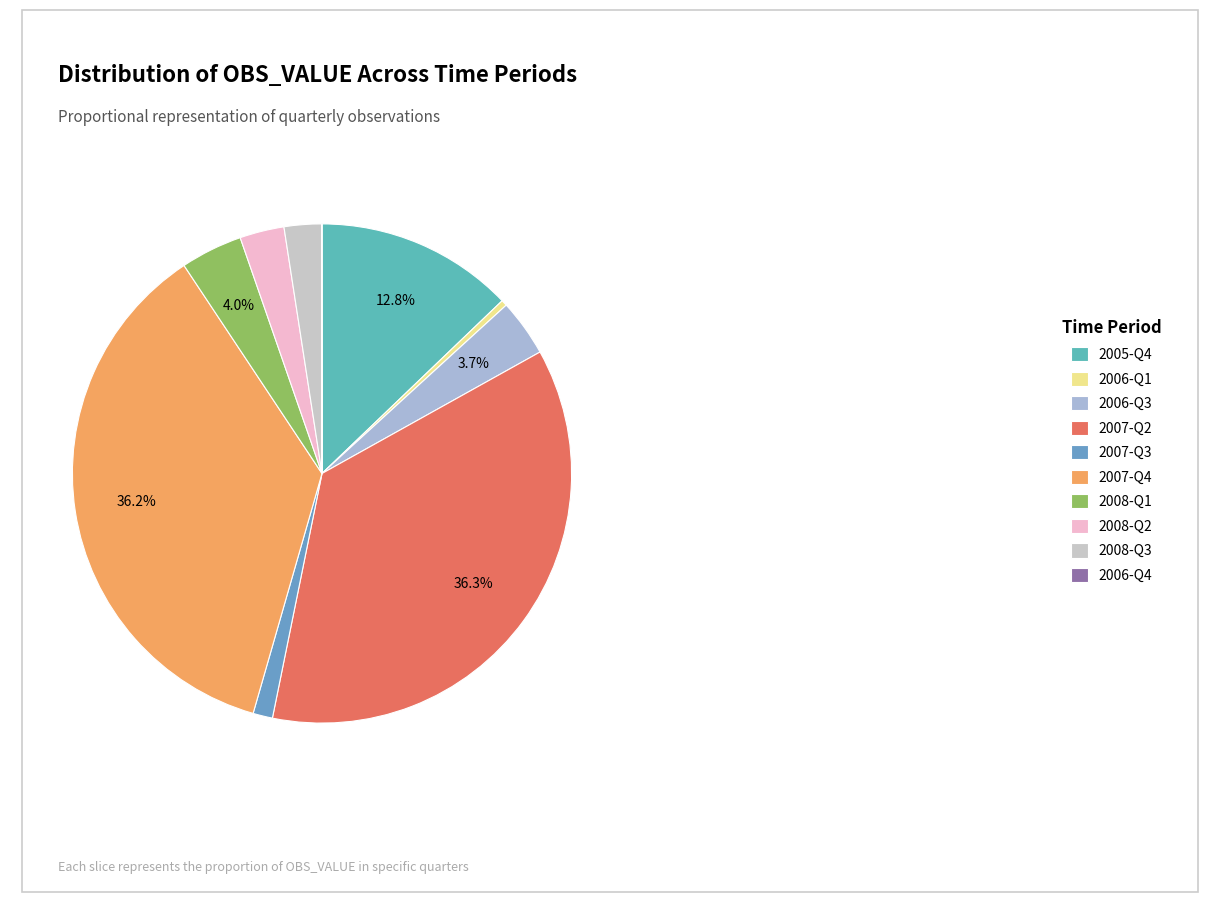

Does 2005-Q4 account for over 50% of the chart?

No